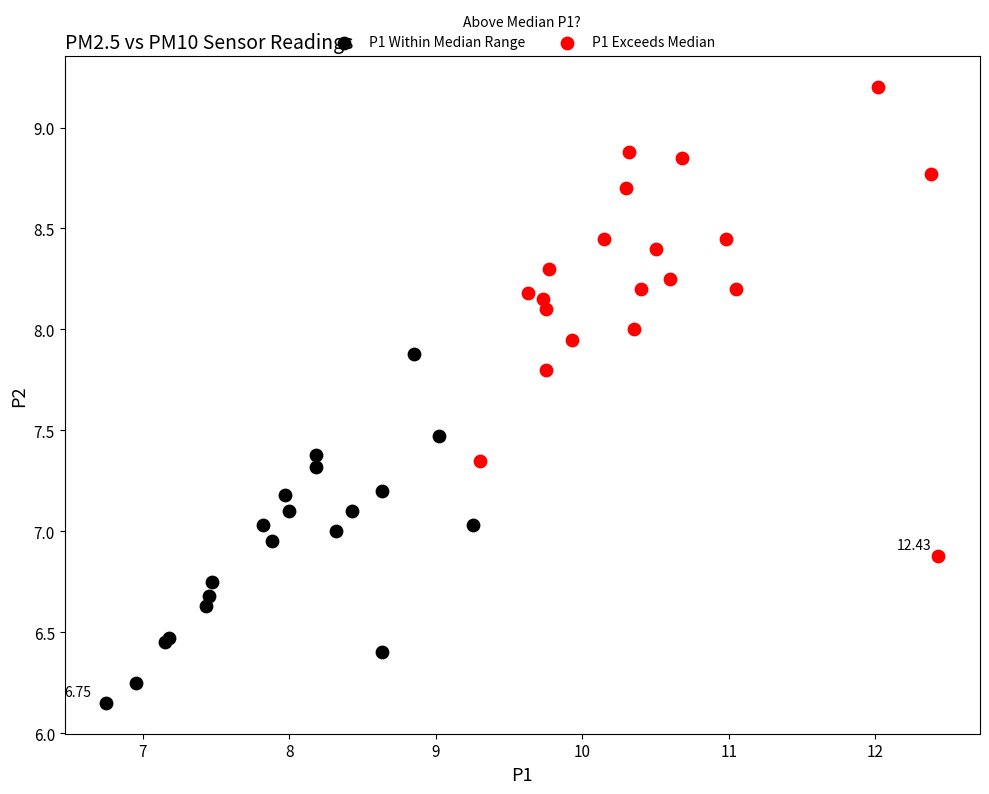

Which series reaches the maximum Y coordinate?

P1 Exceeds Median